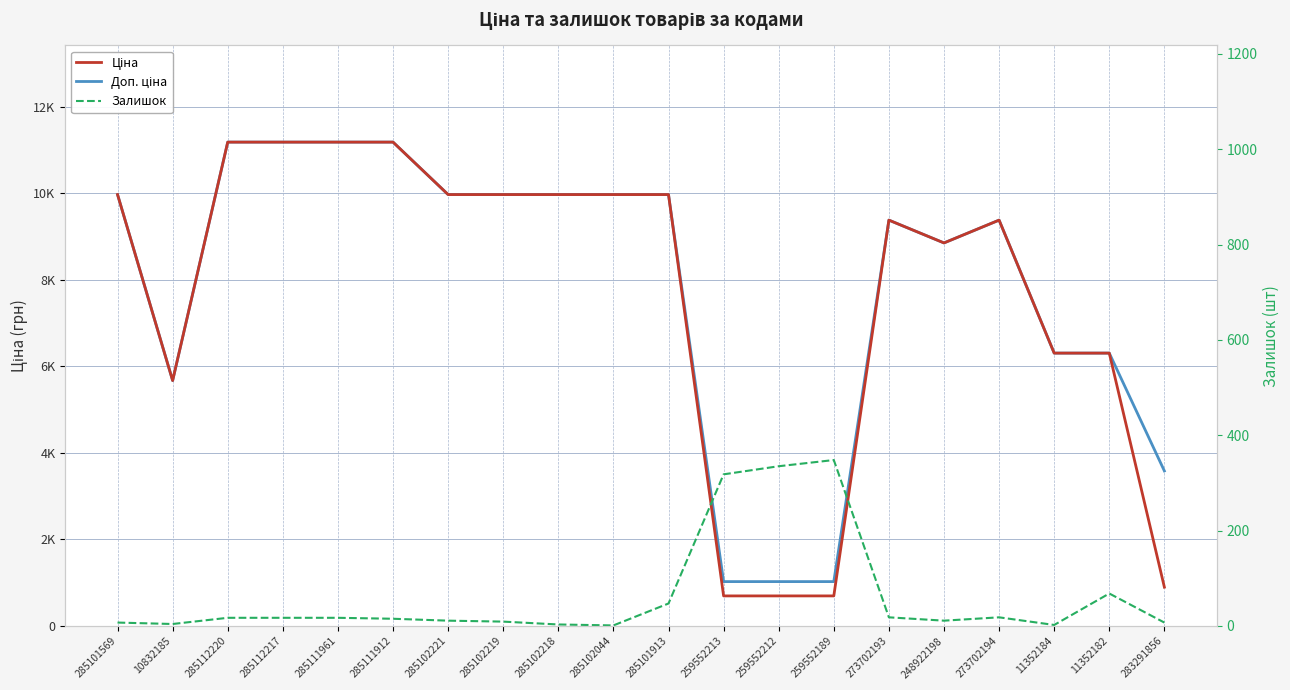

How many interior local peaks does the Залишок series have?

3